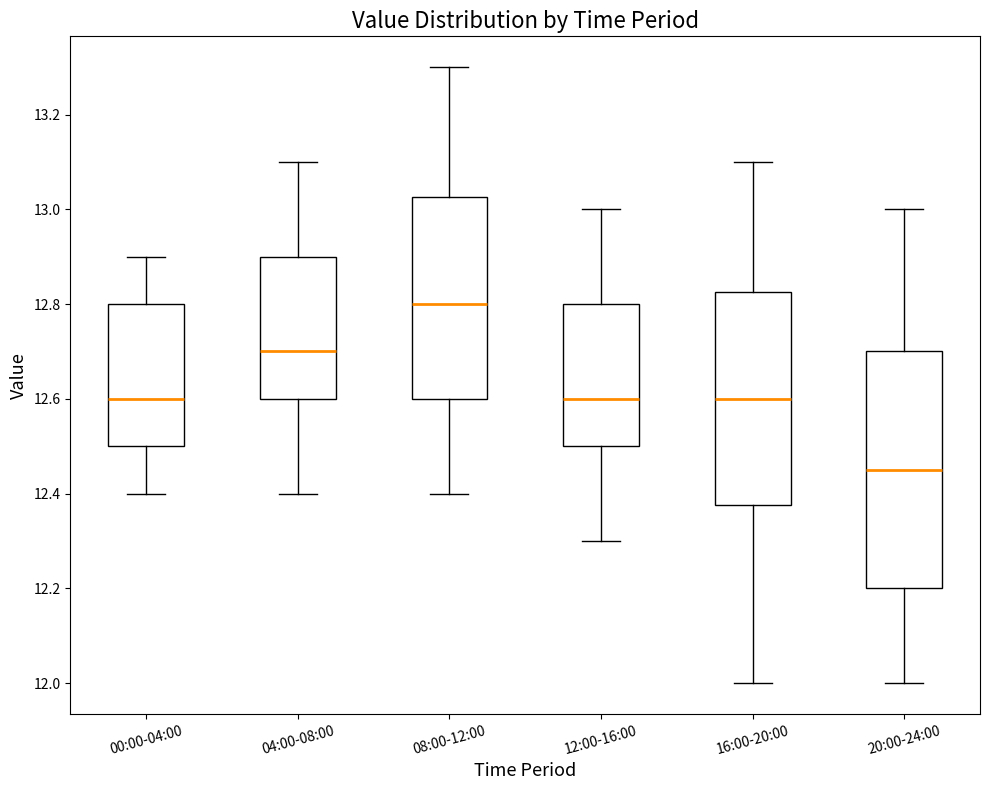

Reading left to right, read every box against the y-axis: the position of its median line, the range the box covers, and the ends of its whiskers. The values are not printed on the chart, so give them approximately, as read against the axis.

00:00-04:00: median 12.60, box 12.50 to 12.80, whiskers 12.40 to 12.90
04:00-08:00: median 12.70, box 12.60 to 12.90, whiskers 12.40 to 13.10
08:00-12:00: median 12.80, box 12.60 to 13.02, whiskers 12.40 to 13.30
12:00-16:00: median 12.60, box 12.50 to 12.80, whiskers 12.30 to 13.00
16:00-20:00: median 12.60, box 12.38 to 12.82, whiskers 12.00 to 13.10
20:00-24:00: median 12.46, box 12.20 to 12.70, whiskers 12.00 to 13.00